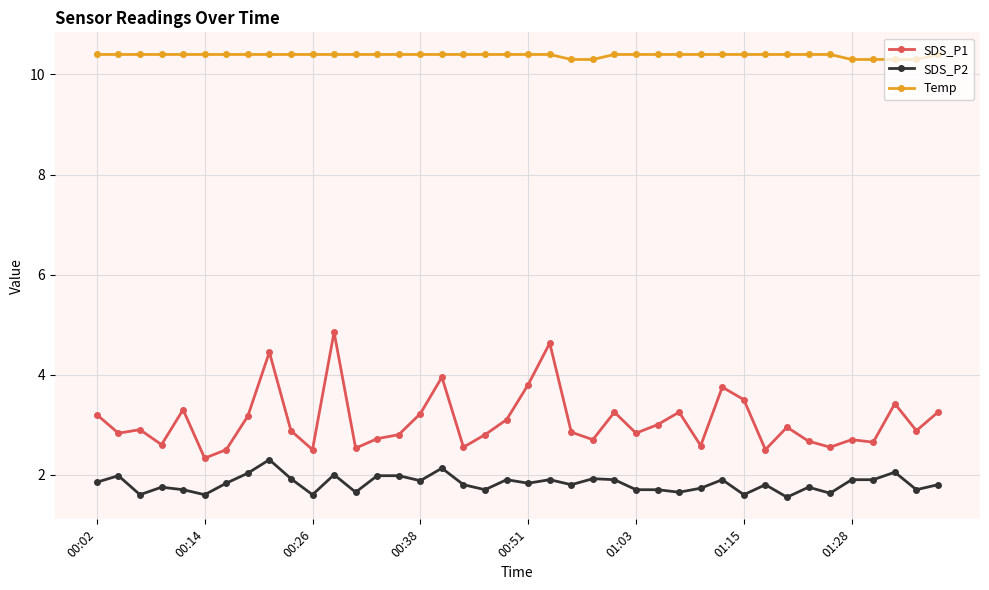

Is this an area chart (filled region under the line)?

No